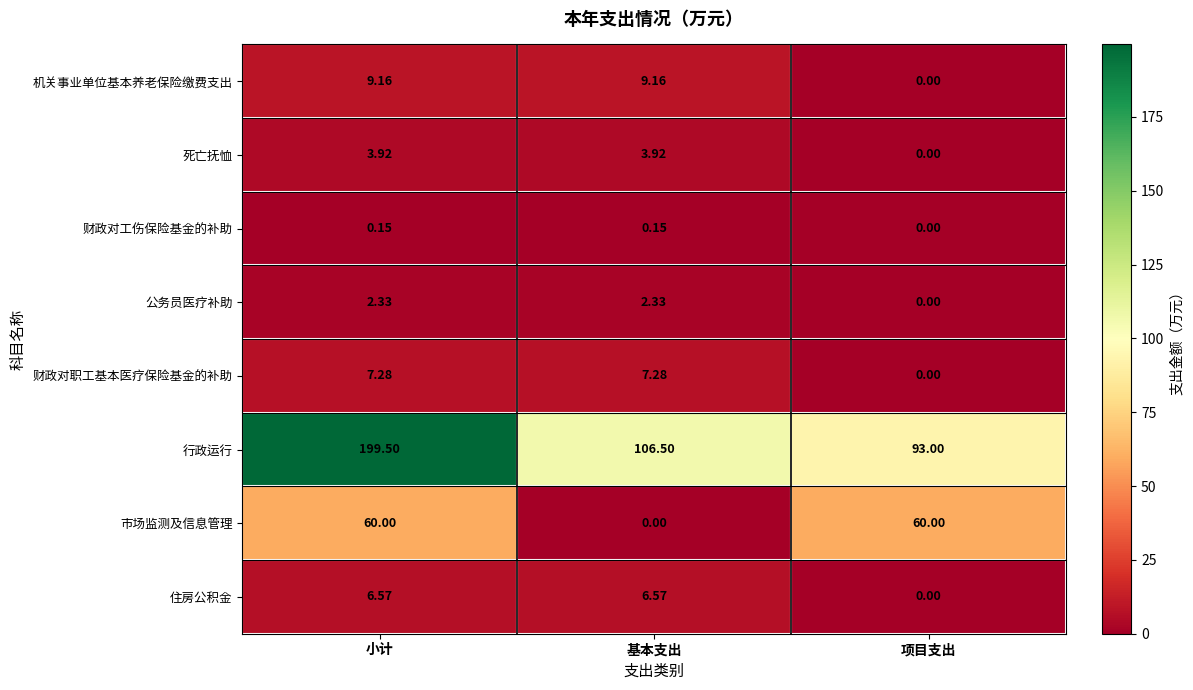

How many data points does each series have?

3